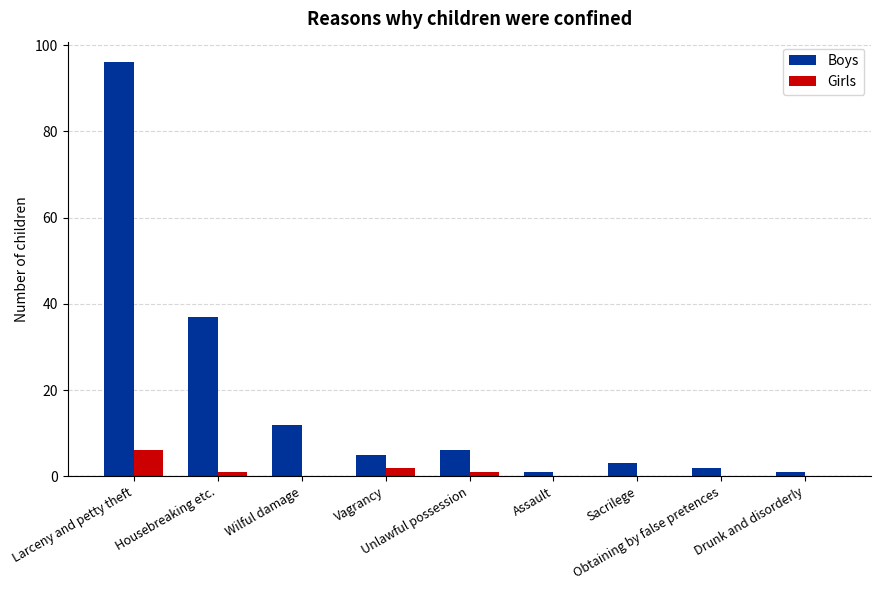

Which series has the largest total across all categories?

Boys